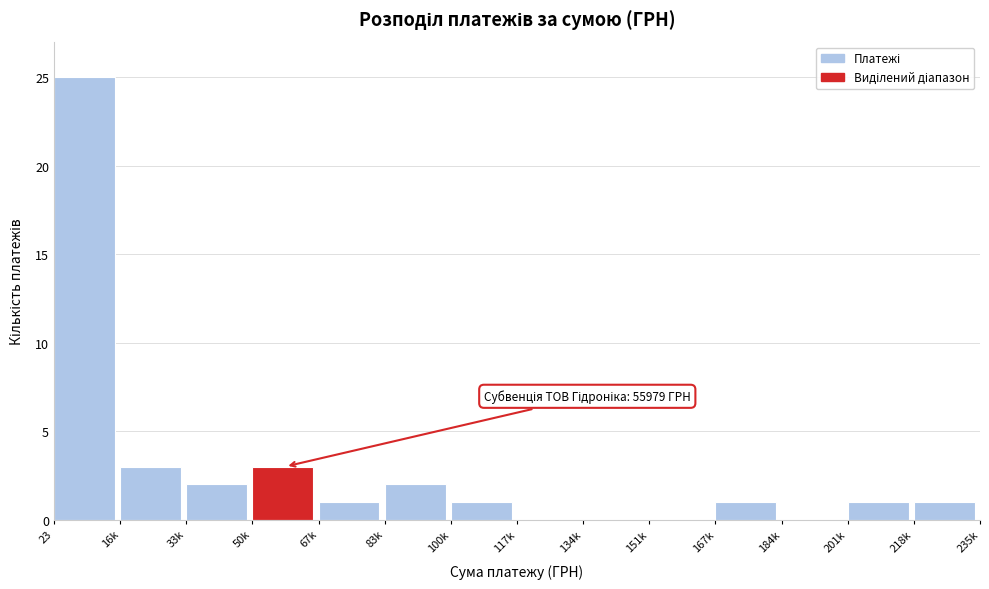

Reading right to left, extract all data points from this chart.

218k=1	201k=1	184k=0	167k=1	151k=0	134k=0	117k=0	100k=1	83k=2	67k=1	50k=3	33k=2	16k=3	23=25